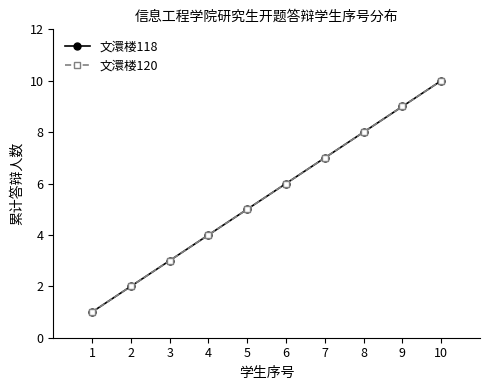

Is this an area chart (filled region under the line)?

No